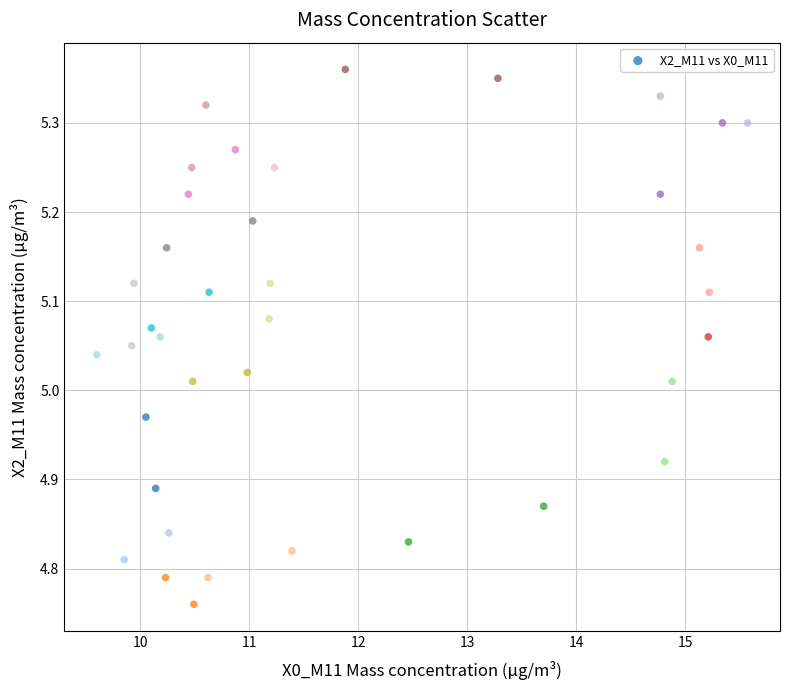

What is the range of X values (max minus min)?

6.0